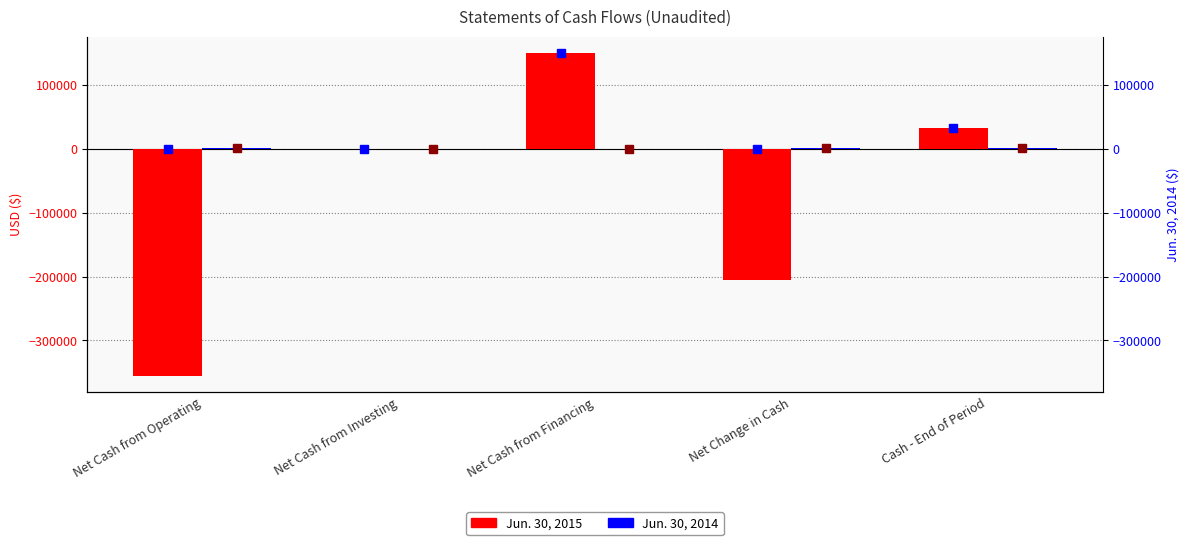

What is the difference between the second highest and second lowest values in the Jun. 30, 2014 series?

581